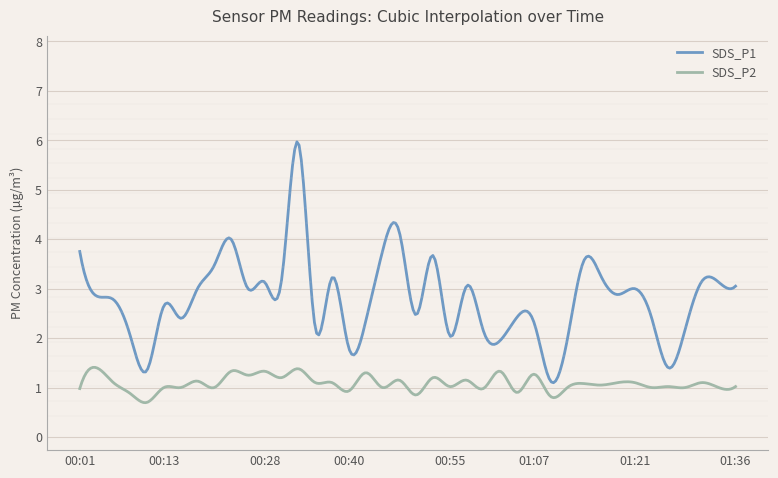

At which label is SDS_P1 closest to 3?

00:18